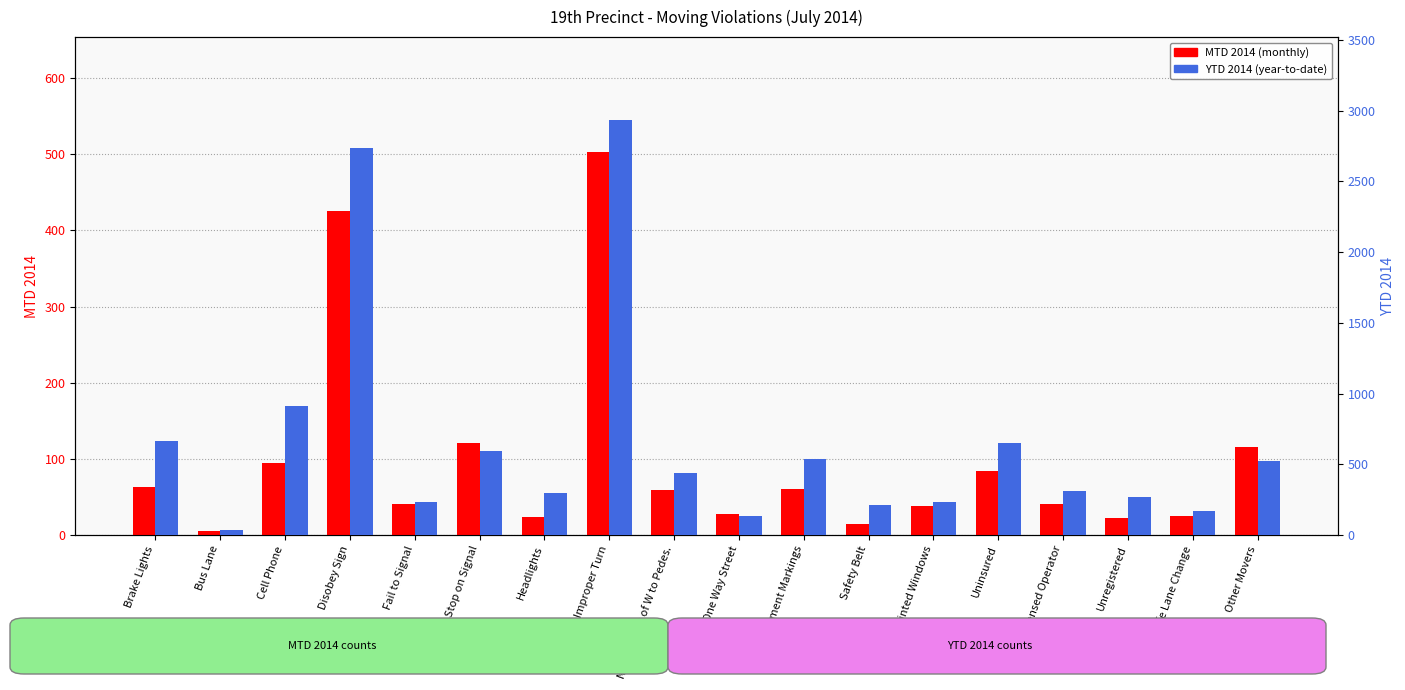

Rank the categories by YTD 2014 value from lowest to highest.

Bus Lane, One Way Street, Unsafe Lane Change, Safety Belt, Fail to Signal, Tinted Windows, Unregistered, Headlights, Unlicensed Operator, Not Giving R of W to Pedes., Other Movers, Pavement Markings, Fail to Stop on Signal, Uninsured, Brake Lights, Cell Phone, Disobey Sign, Improper Turn